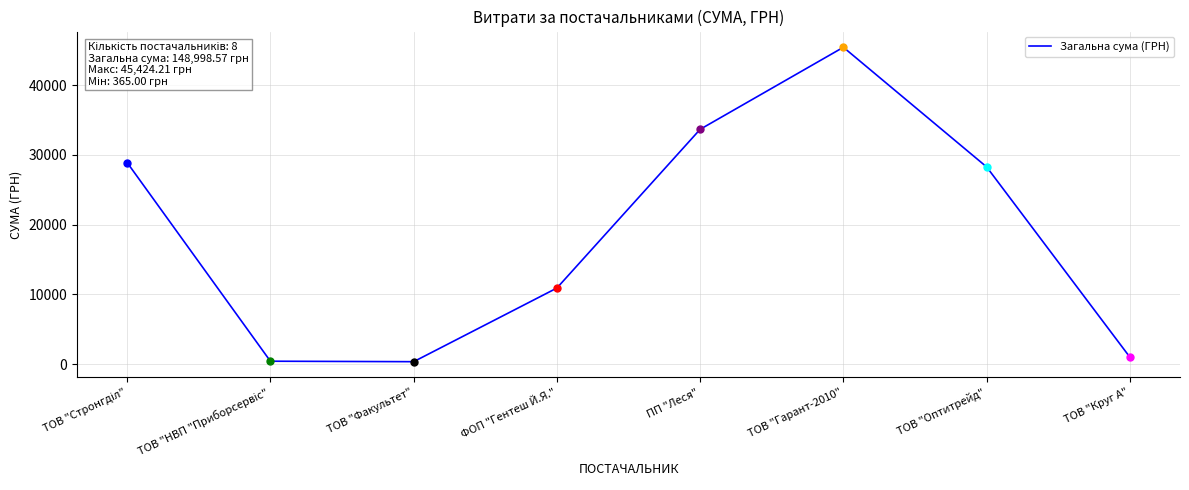

The chart shows a value of 45424.2 at ТОВ "Гарант-2010". True or false?

True